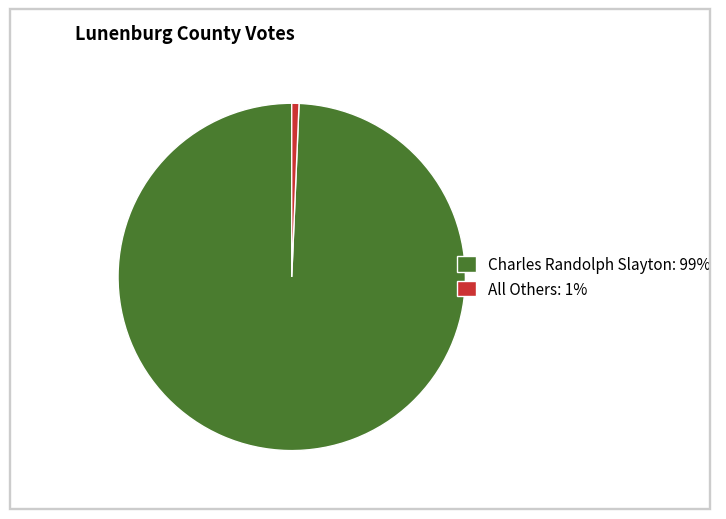

Is the sum of All Others: 1% and Charles Randolph Slayton: 99% greater than half?

Yes